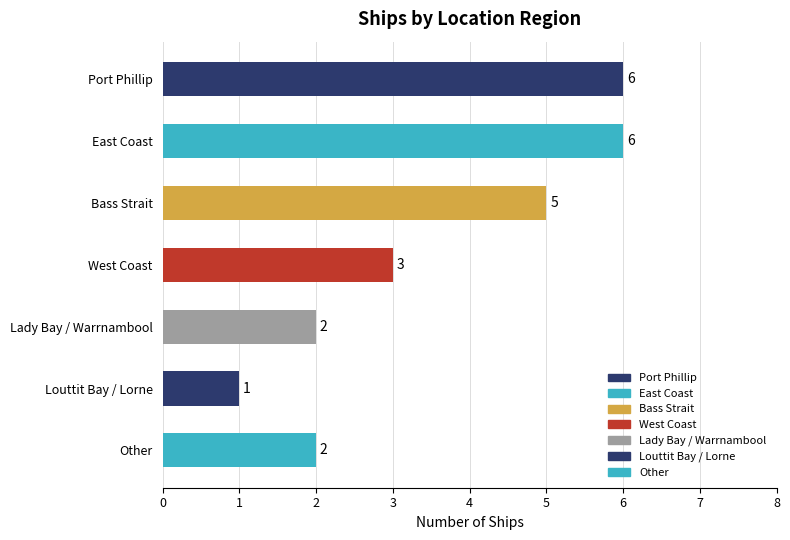

Is it true that the value at Bass Strait is 5?

True